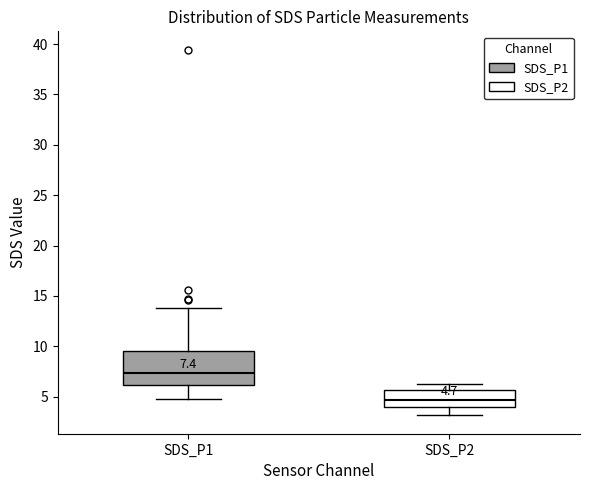

Which box is the tallest, from its lower edge to its upper edge?

SDS_P1